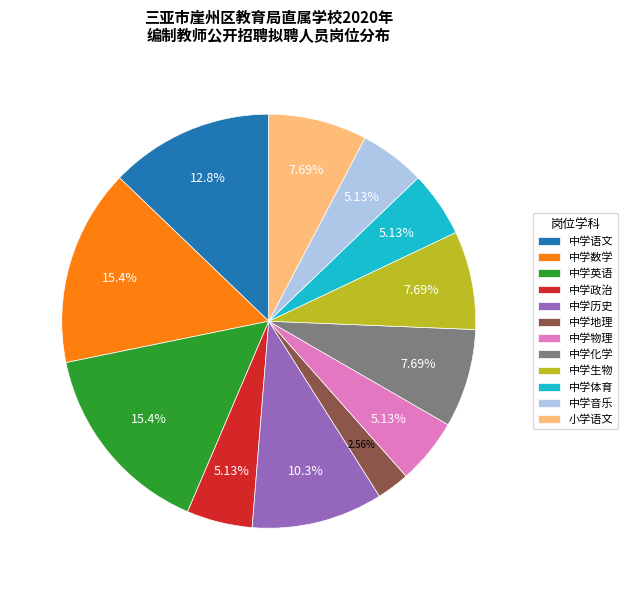

What percentage is the 中学体育 slice, to the nearest percent?

5%